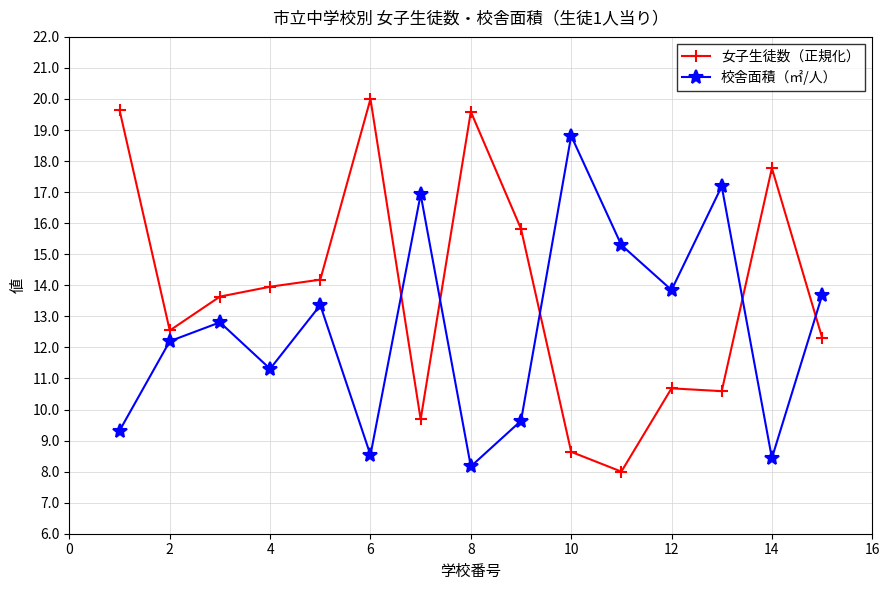

How many interior local valleys does the 校舎面積（㎡/人） series have?

5